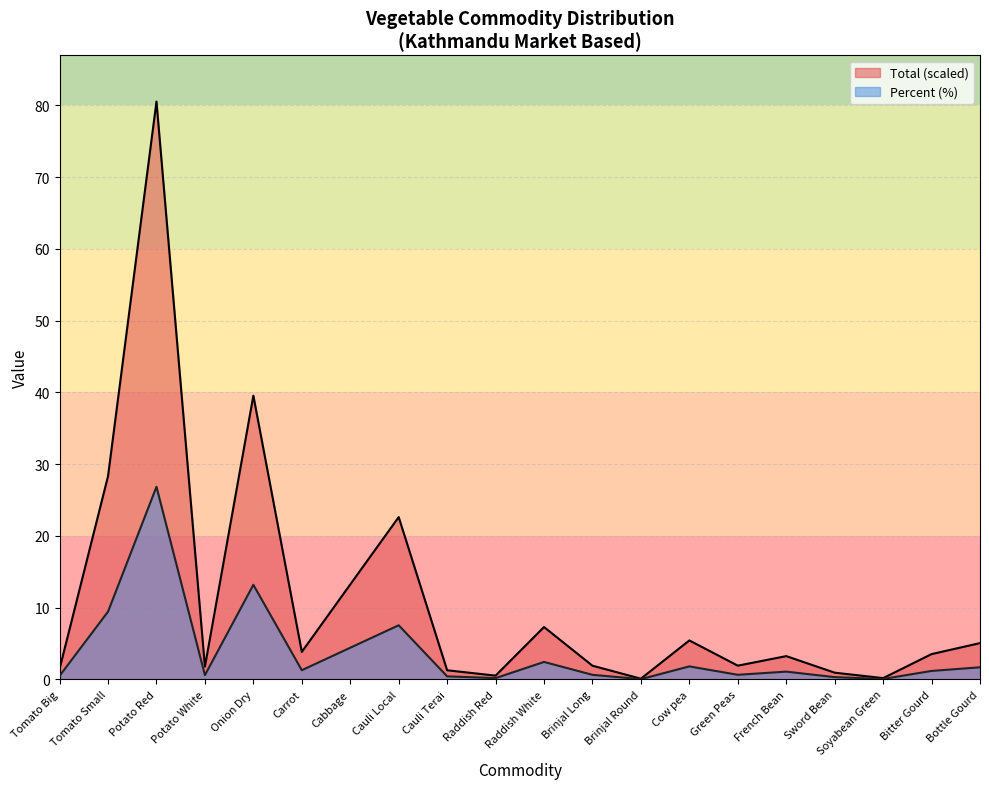

At which category is the sum across all series the highest?

Potato Red